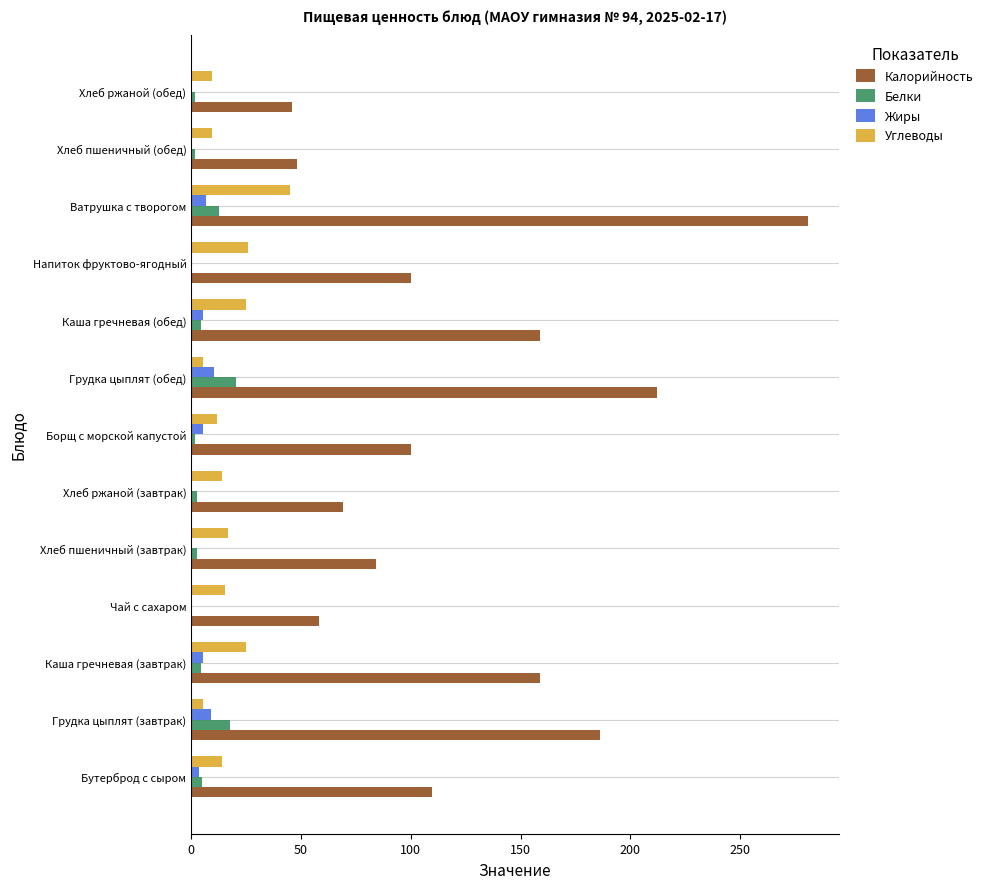

Which category has the highest value in the Калорийность series?

Ватрушка с творогом